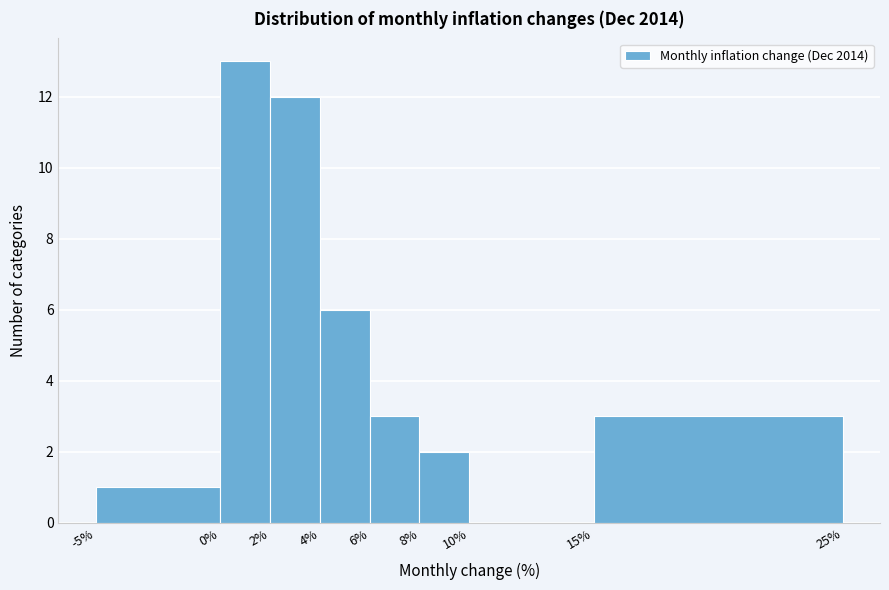

Reading left to right, list every bar in this chart as the range it spans on the x-axis followed by its height. The values are not printed on the chart, so give them approximately, as read against the axis.

-5% to 0%: 1
0% to 2%: 13
2% to 4%: 12
4% to 6%: 6
6% to 8%: 3
8% to 10%: 2
10% to 15%: 0
15% to 25%: 3